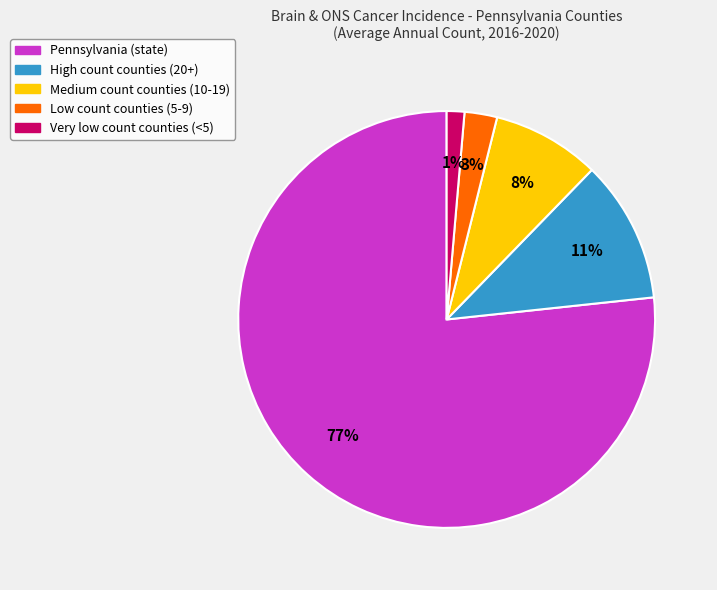

Does any single category account for the majority?

Yes